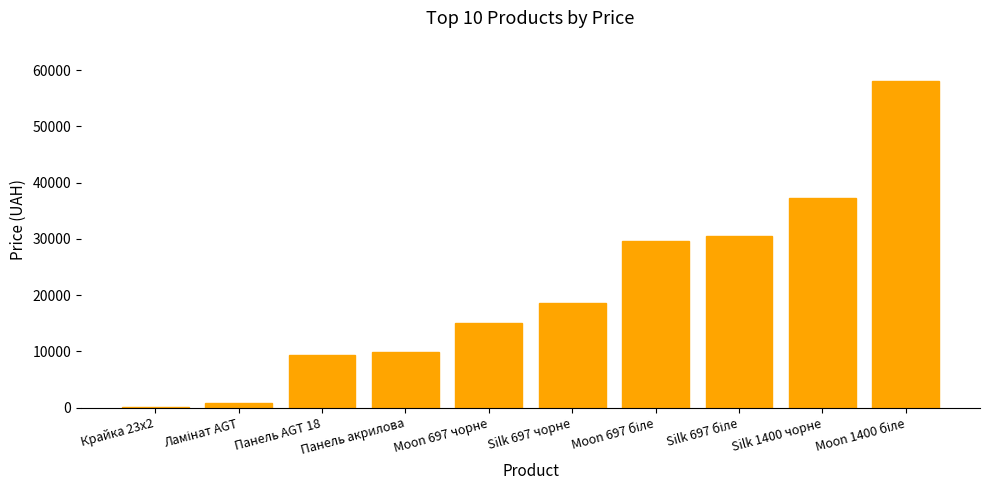

What is the maximum value shown in the chart?

58037.0